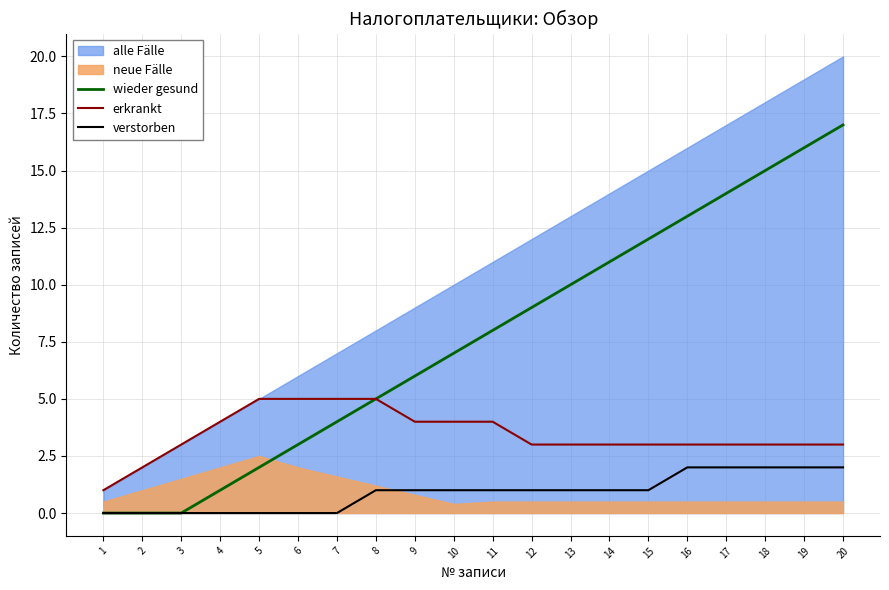

True or false: verstorben and erkrankt cross at least once.

False